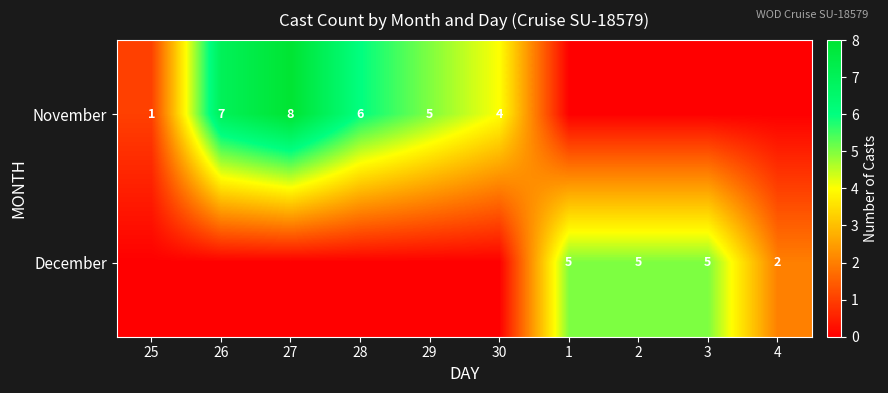

True or false: November has a value of 7 at 29.

False